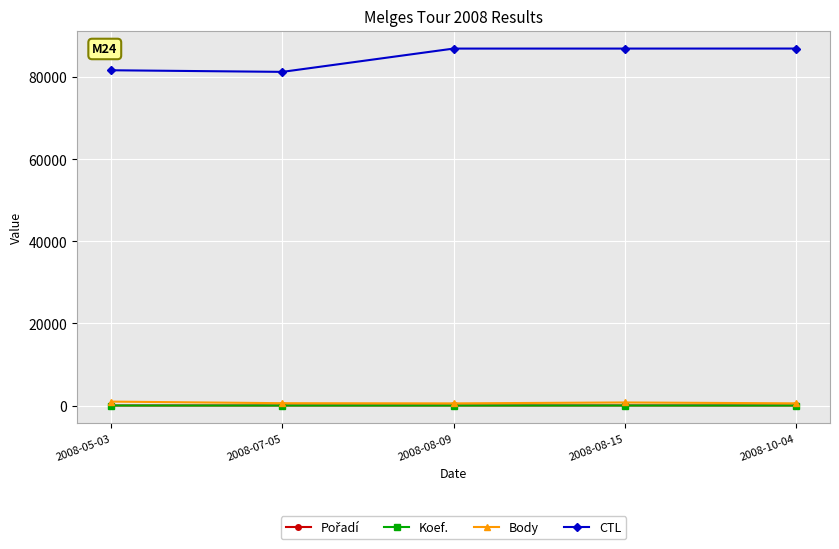

Does the chart display data point markers on the line(s)?

Yes